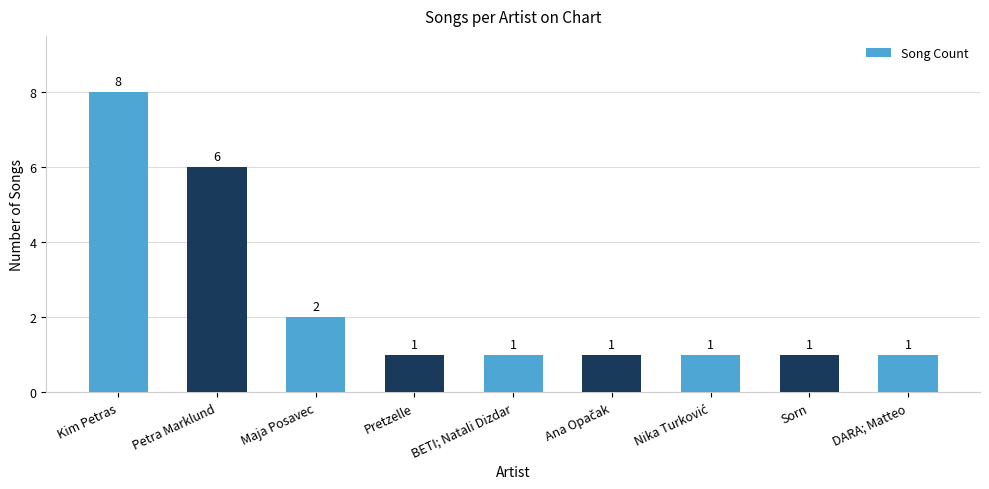

What is the label of the 6th bar from the right?

Pretzelle